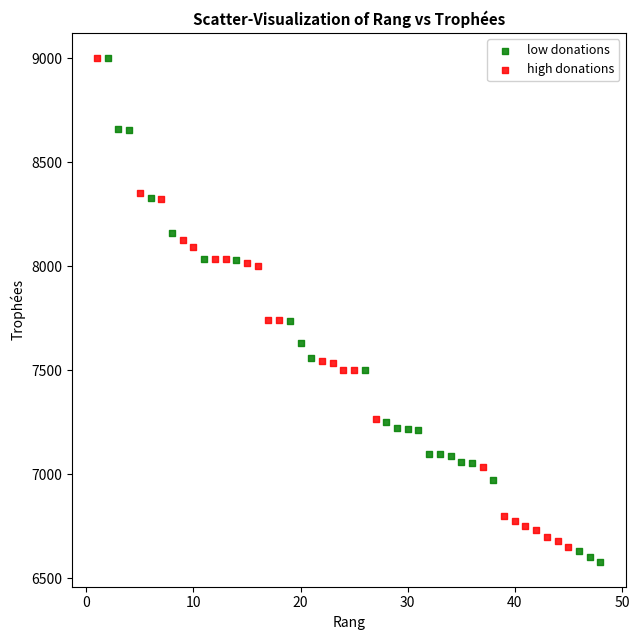

Which series has the largest Y range (max minus min)?

low donations